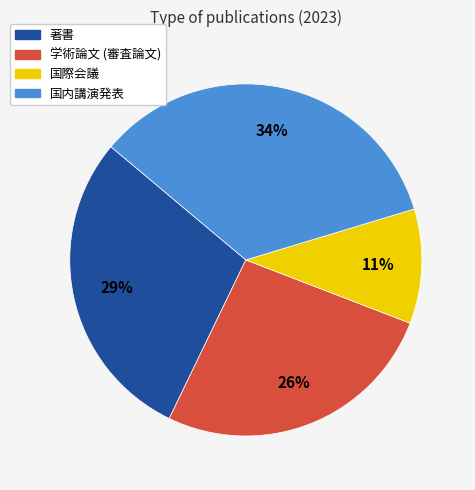

Is there a majority slice in this chart?

No